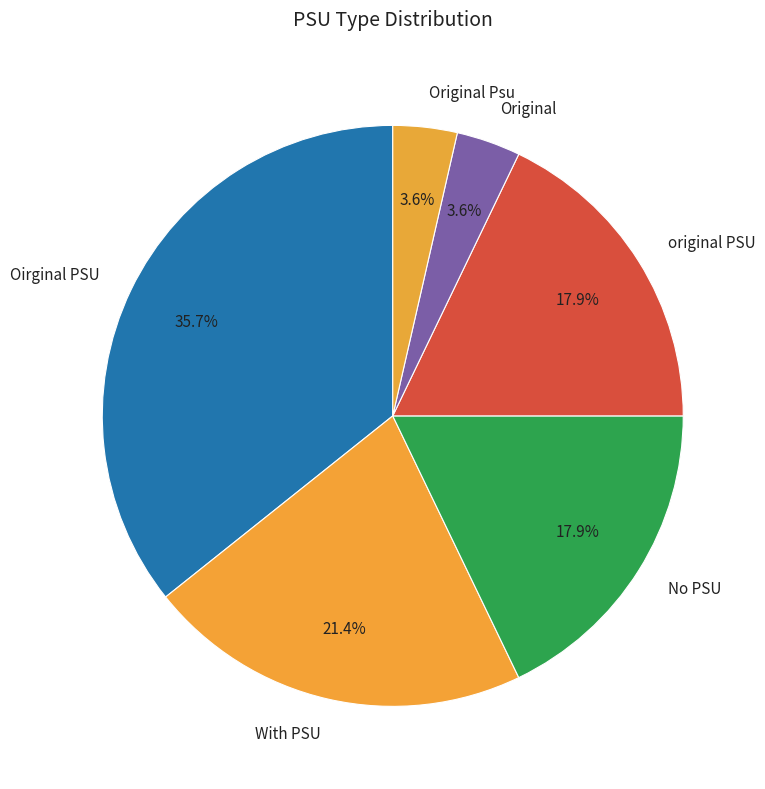

What is the ratio of the value at original PSU to the value at Original?

5.0